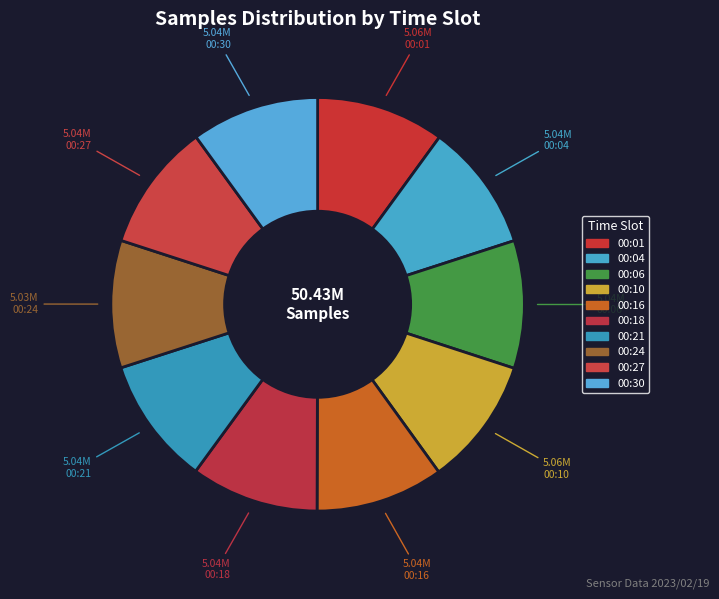

Count the number of slices in the pie.

10